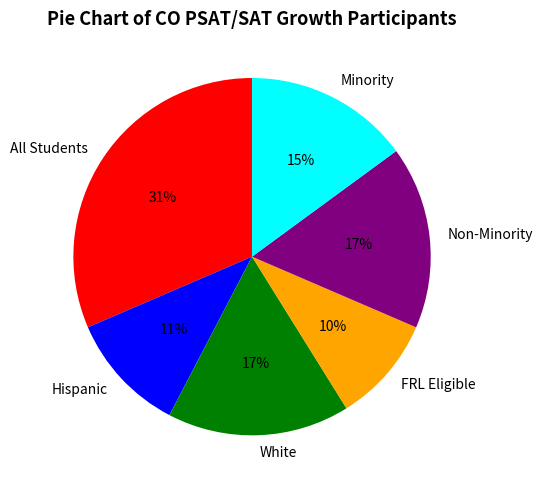

To the nearest percent, what portion does Minority represent?

15%